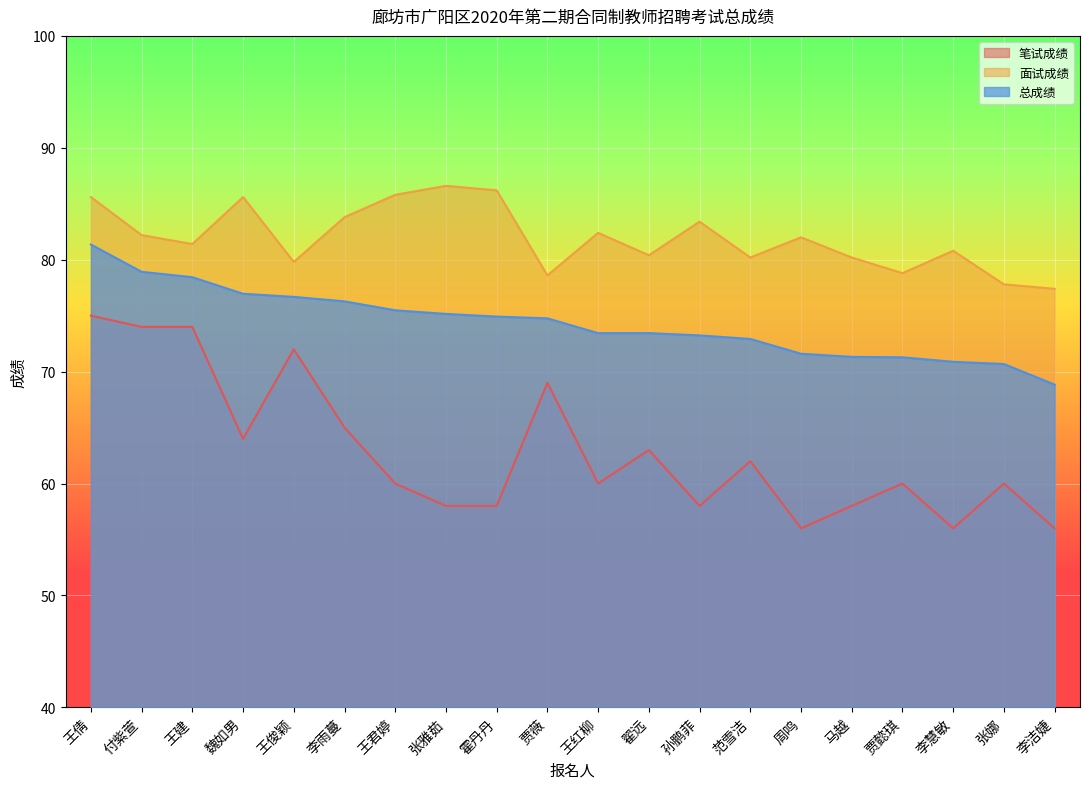

At which category is the sum across all series the highest?

王倩